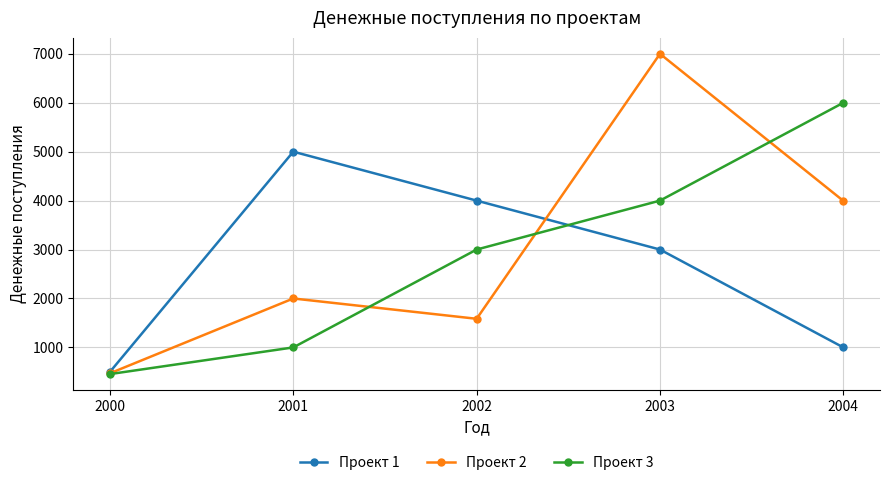

Reading right to left, extract all data points from this chart.

Проект 1: 1000	3000	4000	5000	500
Проект 2: 3995	7000	1585	2000	471
Проект 3: 6000	4000	3000	1000	455